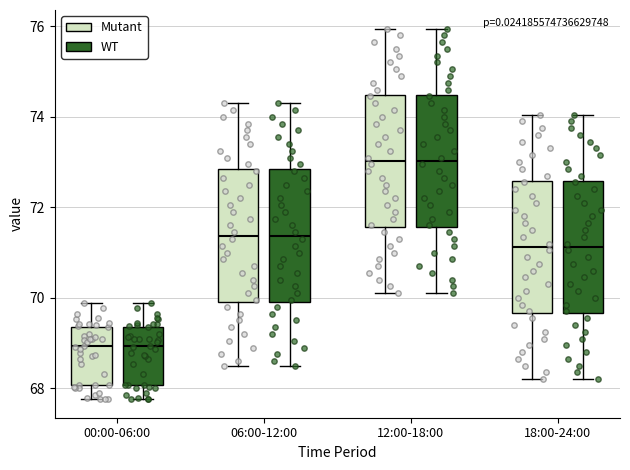

Reading left to right, transcribe this box plot: for each box, give where its median line is, the range the box spans, and where its two whiskers end, as read against the y-axis. The values are not printed on the chart, so give them approximately, as read against the axis.

00:00-06:00 (Mutant): median 69.0, box 68.0 to 69.4, whiskers 67.8 to 69.8
00:00-06:00 (WT): median 69.0, box 68.0 to 69.4, whiskers 67.8 to 69.8
06:00-12:00 (Mutant): median 71.4, box 70.0 to 72.8, whiskers 68.6 to 74.4
06:00-12:00 (WT): median 71.4, box 70.0 to 72.8, whiskers 68.6 to 74.4
12:00-18:00 (Mutant): median 73.0, box 71.6 to 74.4, whiskers 70.2 to 76.0
12:00-18:00 (WT): median 73.0, box 71.6 to 74.4, whiskers 70.2 to 76.0
18:00-24:00 (Mutant): median 71.2, box 69.6 to 72.6, whiskers 68.2 to 74.0
18:00-24:00 (WT): median 71.2, box 69.6 to 72.6, whiskers 68.2 to 74.0